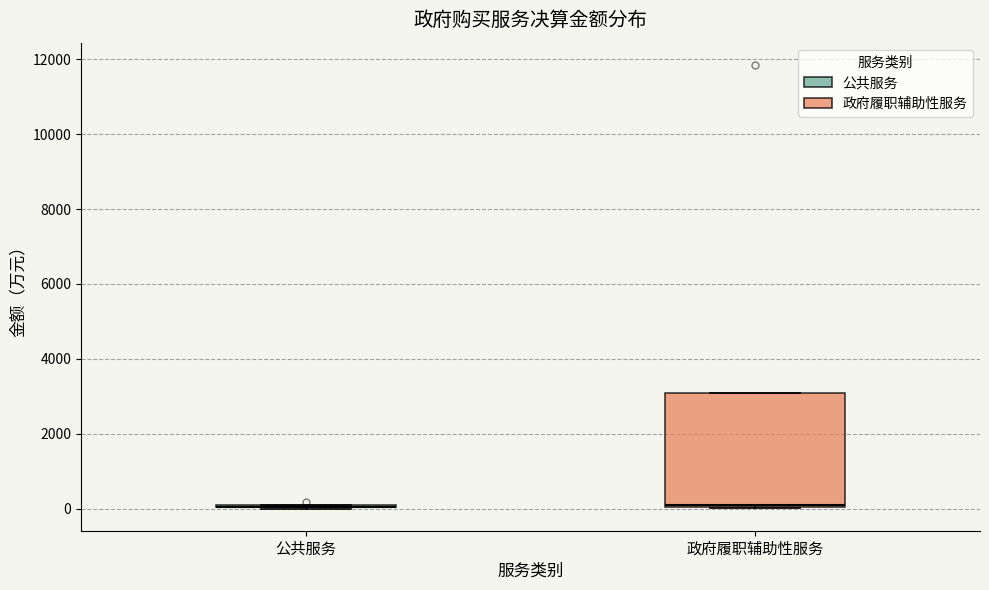

Reading left to right, read every box against the y-axis: the position of its median line, the range the box covers, and the ends of its whiskers. The values are not printed on the chart, so give them approximately, as read against the axis.

公共服务: box collapsed to a line at 0, whiskers 0 to 0
政府履职辅助性服务: median 0 (just above the box's lower edge), box 0 to 3000, whiskers 0 to 3000